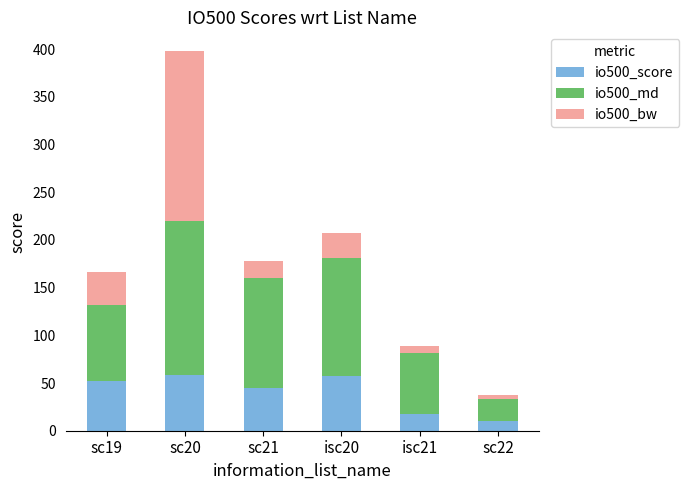

The value of io500_score at isc20 is 82.2. True or false?

False